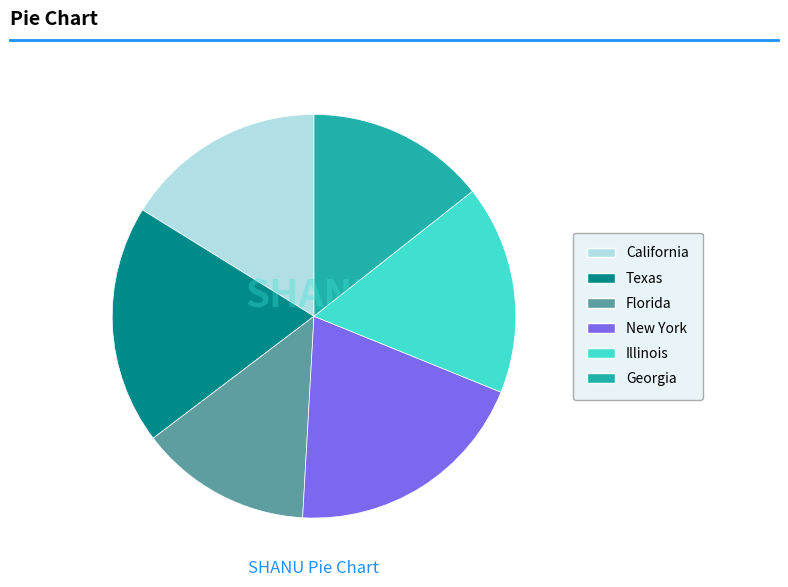

Which slice is the smallest?

Florida